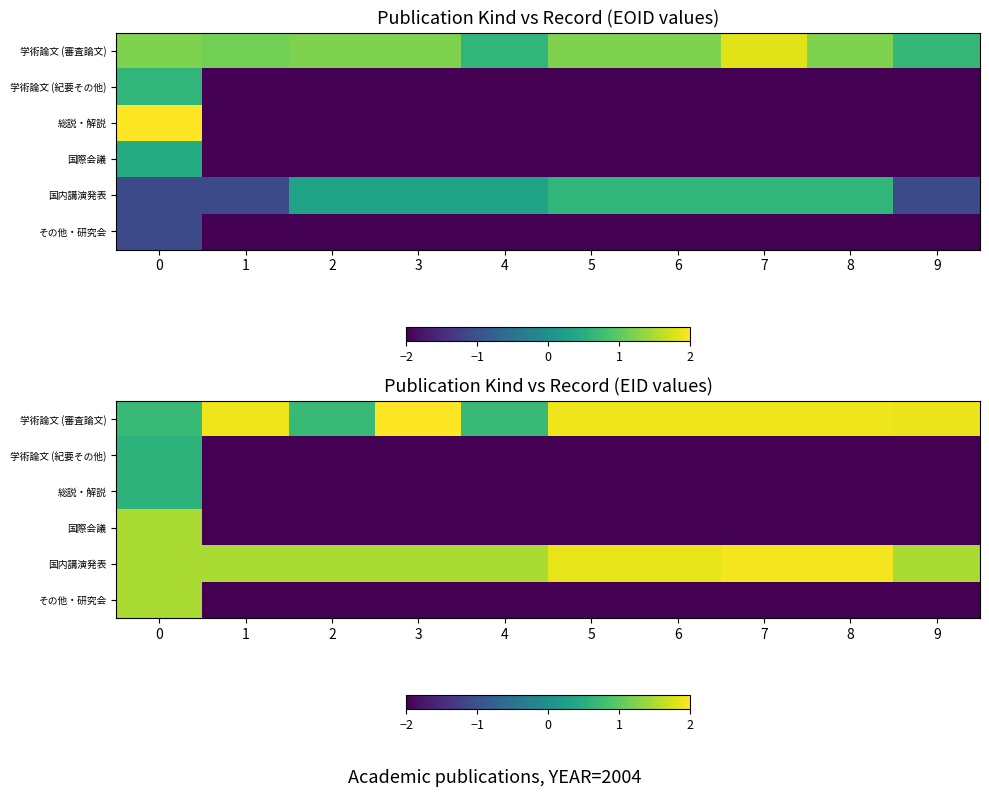

What is the maximum value shown in the chart?

2.0